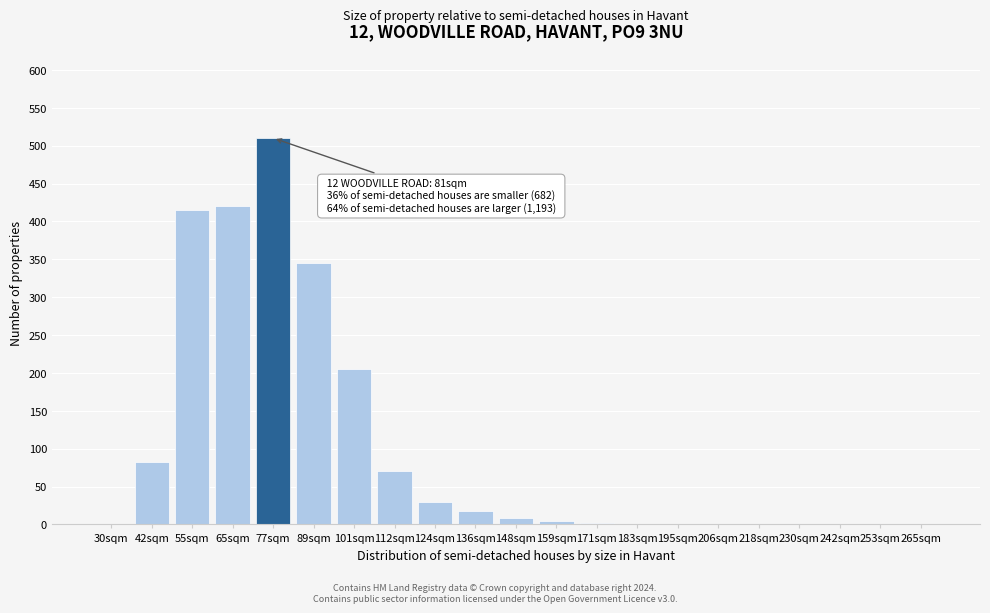

Is it true that the value at 218sqm is -188?

False